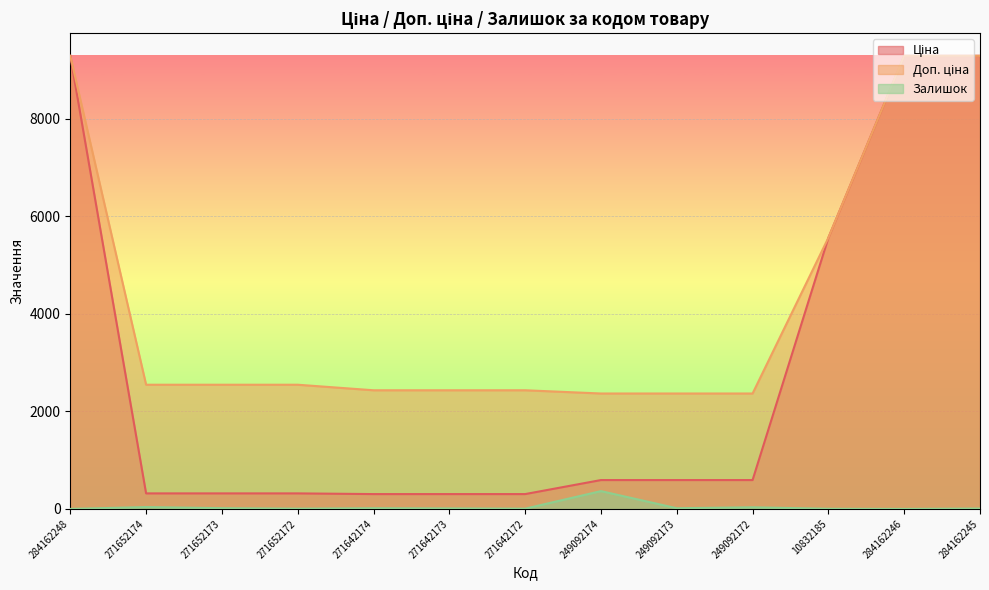

Reading right to left, transcribe all the data shown in this chart.

Ціна: 284162245=9290.5	284162246=9290.5	10832185=5560.3	249092172=591.6	249092173=591.6	249092174=591.6	271642172=304.1	271642173=304.1	271642174=304.1	271652172=318.3	271652173=318.3	271652174=318.3	284162248=9290.5
Доп. ціна: 284162245=9290.5	284162246=9290.5	10832185=5560.3	249092172=2366.5	249092173=2366.5	249092174=2366.5	271642172=2432.8	271642173=2432.8	271642174=2432.8	271652172=2546.4	271652173=2546.4	271652174=2546.4	284162248=9290.5
Залишок: 284162245=8.0	284162246=0.0	10832185=3.0	249092172=33.0	249092173=14.0	249092174=365.0	271642172=5.0	271642173=10.0	271642174=14.0	271652172=5.0	271652173=15.0	271652174=38.0	284162248=0.0